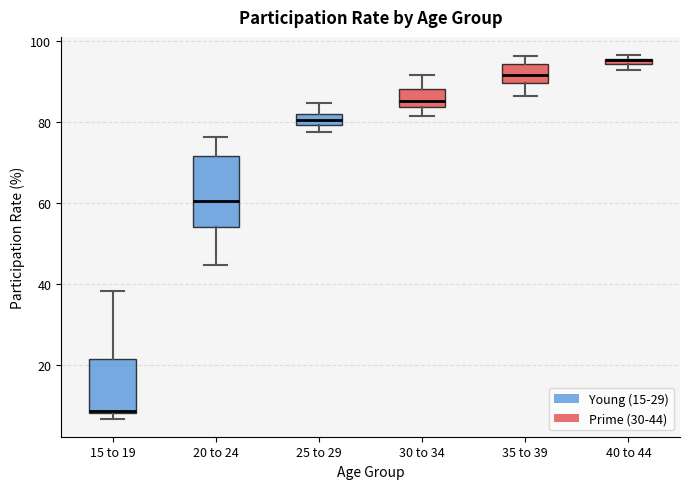

Which box is the tallest, from its lower edge to its upper edge?

20 to 24